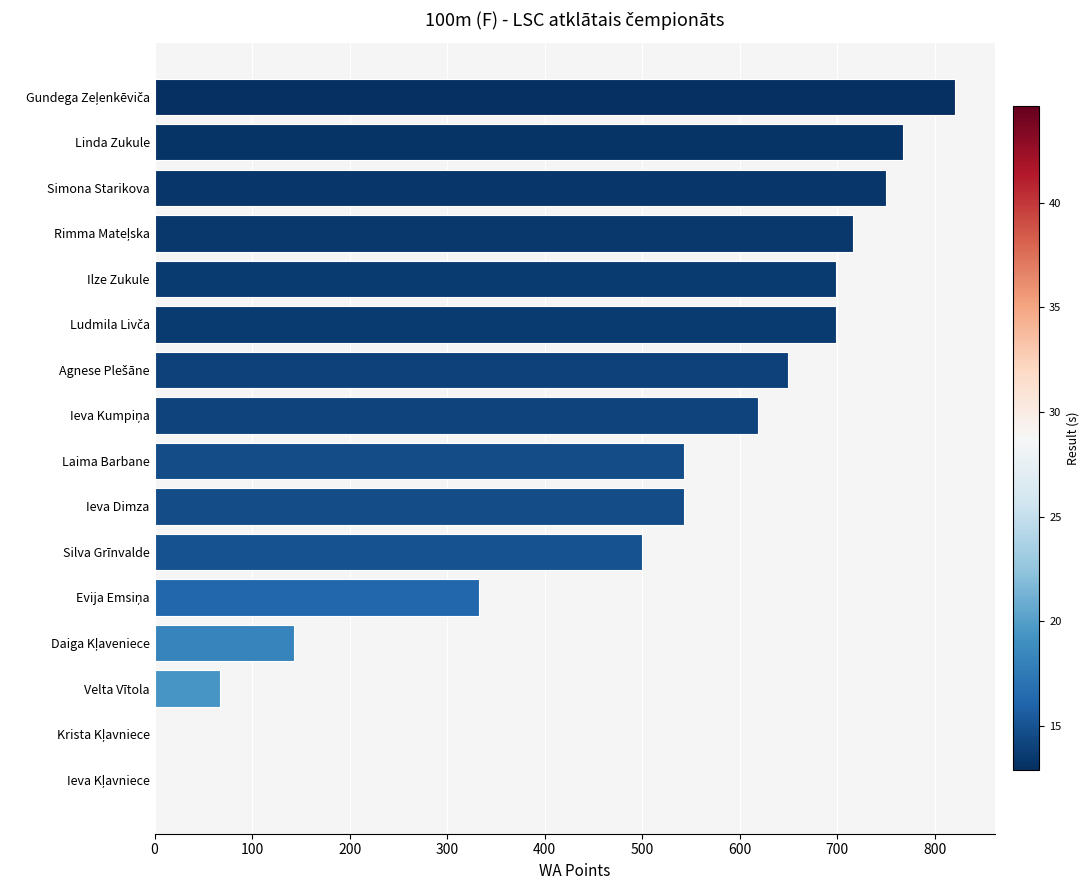

What is the sum of all values?

7851